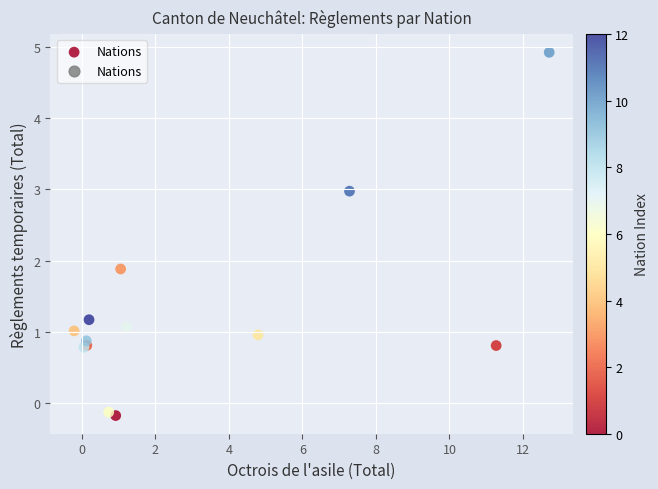

What Y value in the scatter plot is closest to 2?

1.9